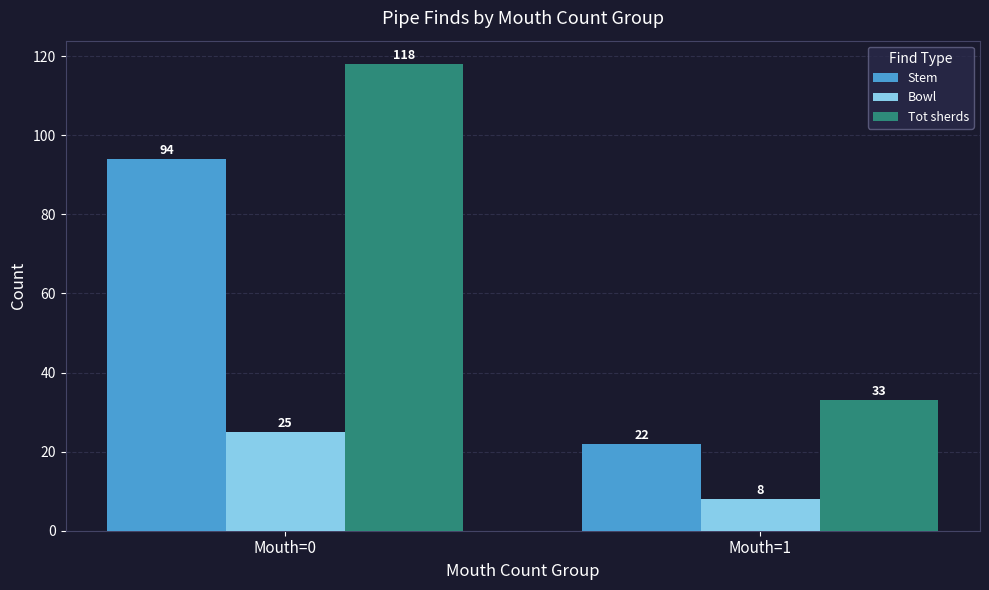

How many data points in Tot sherds are less than 118?

1